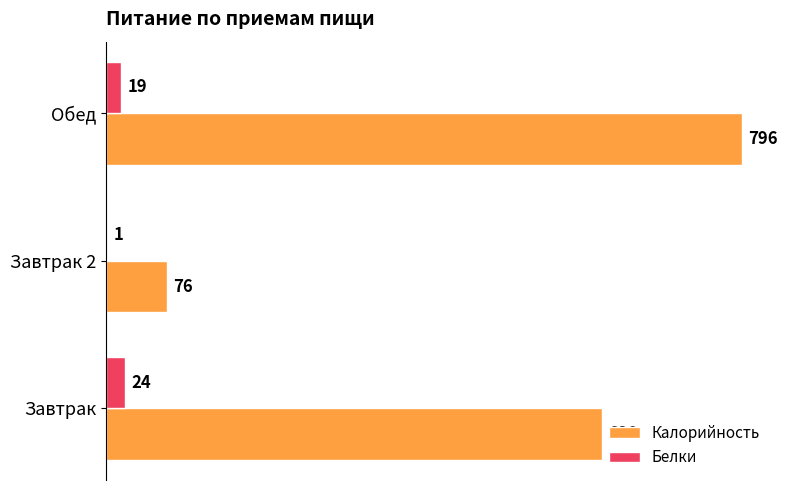

What is the sum of all Белки values?

44